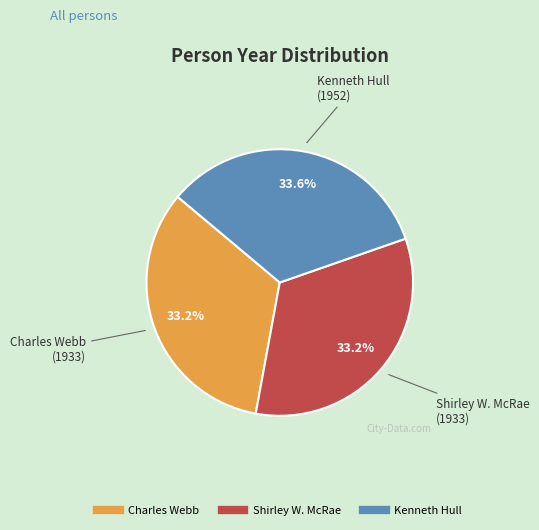

To the nearest percent, what is the average slice percentage?

33%